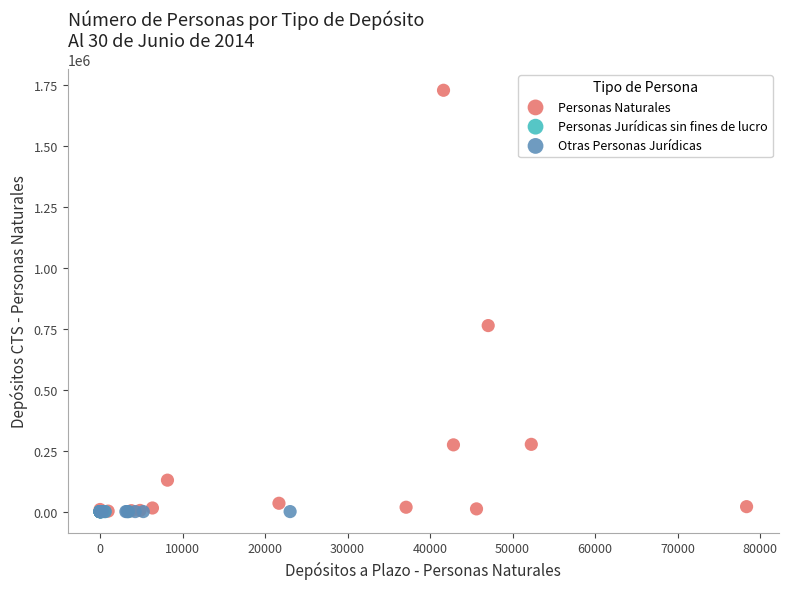

Which series reaches the maximum Y coordinate?

Personas Naturales